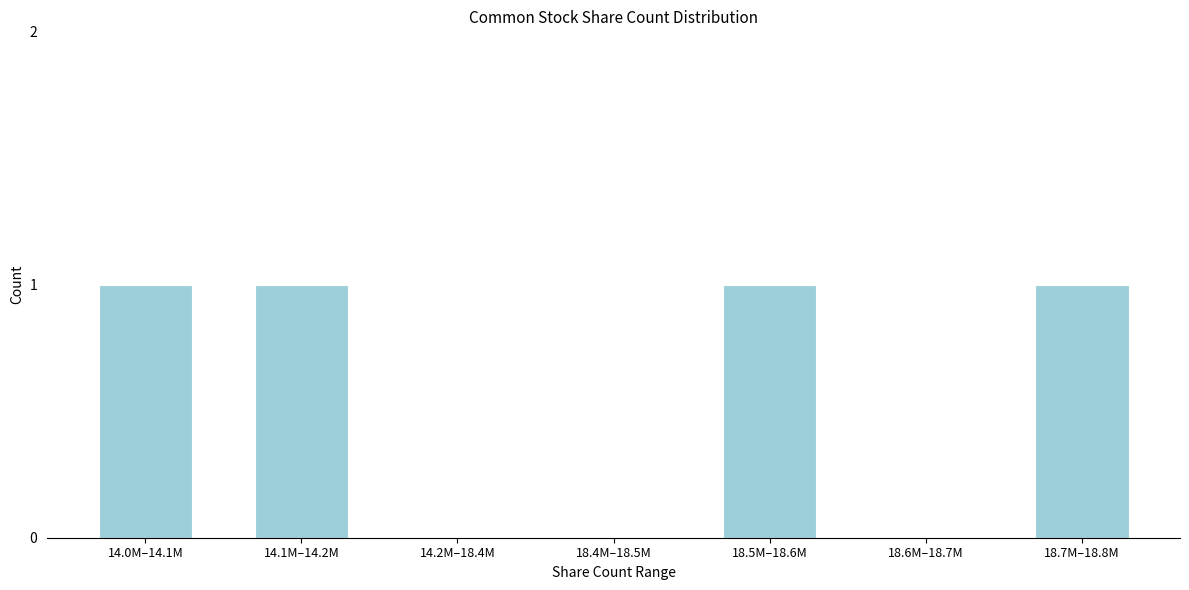

Reading left to right, what are all the values shown in this chart?

14.0M–14.1M=1	14.1M–14.2M=1	14.2M–18.4M=0	18.4M–18.5M=0	18.5M–18.6M=1	18.6M–18.7M=0	18.7M–18.8M=1